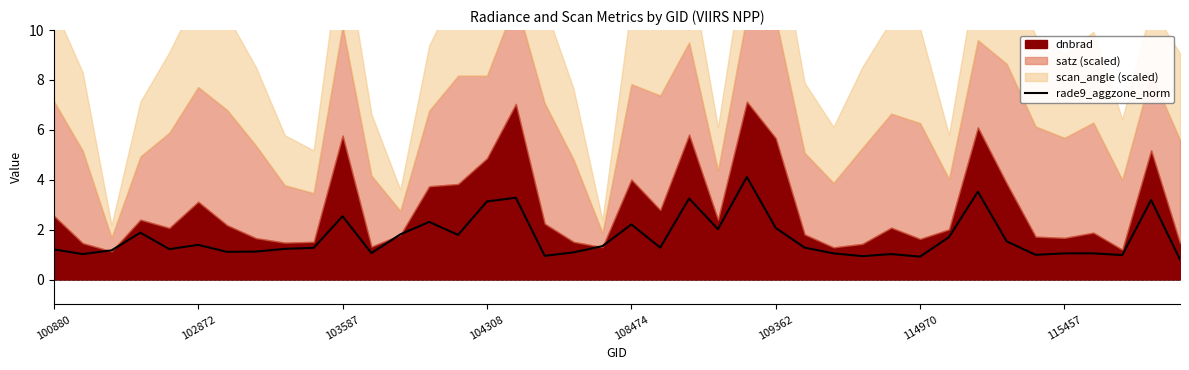

True or false: rade9_aggzone_norm has a value of 0.7 at 100880.

False